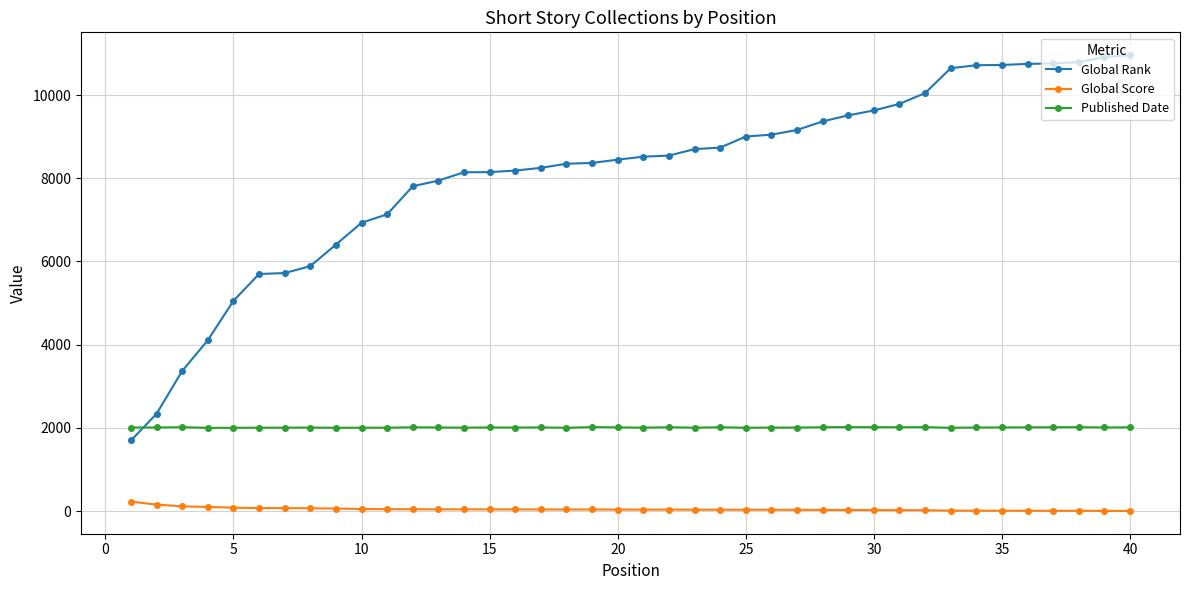

At how many categories does at least one series exceed 3797?

37